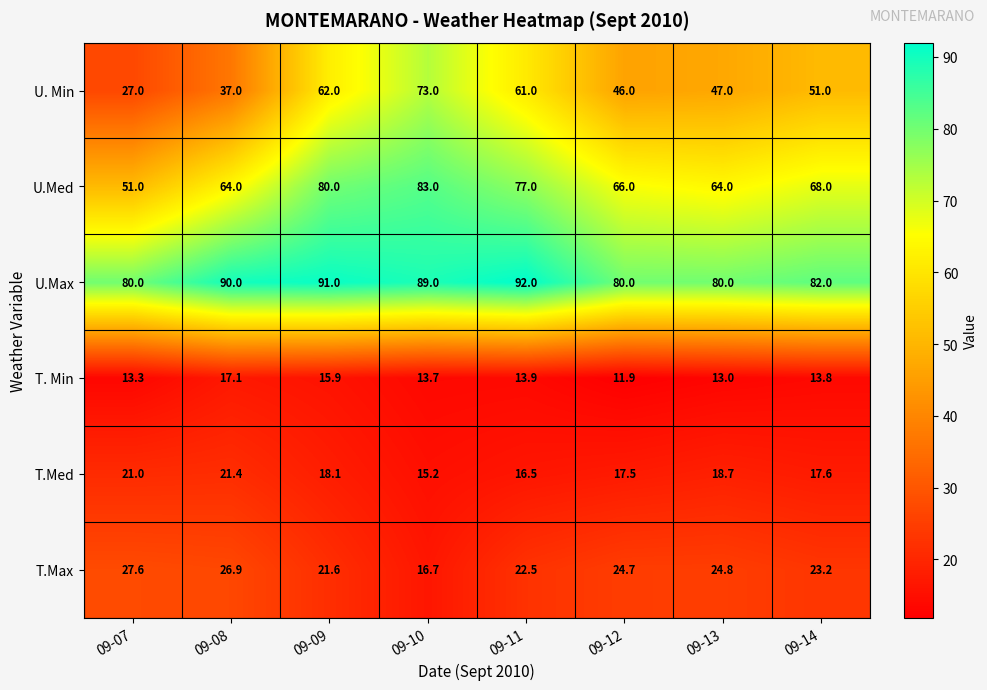

What is the approximate value of U.Med at 09-11?

77.0